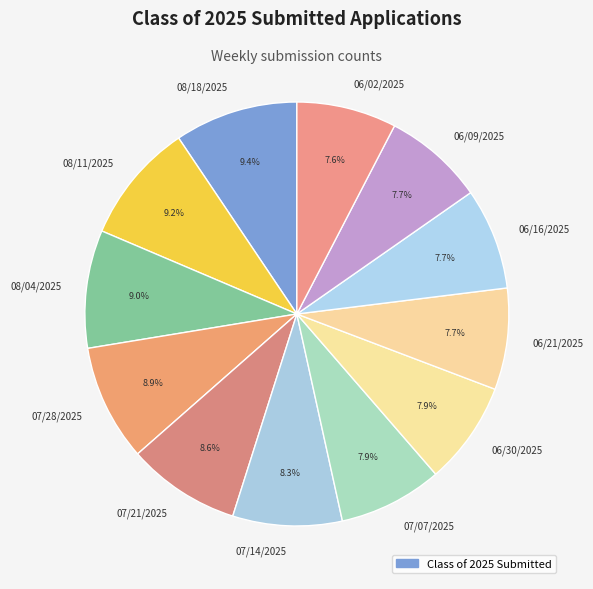

What is the ratio of the value at 06/16/2025 to the value at 06/02/2025?

1.0